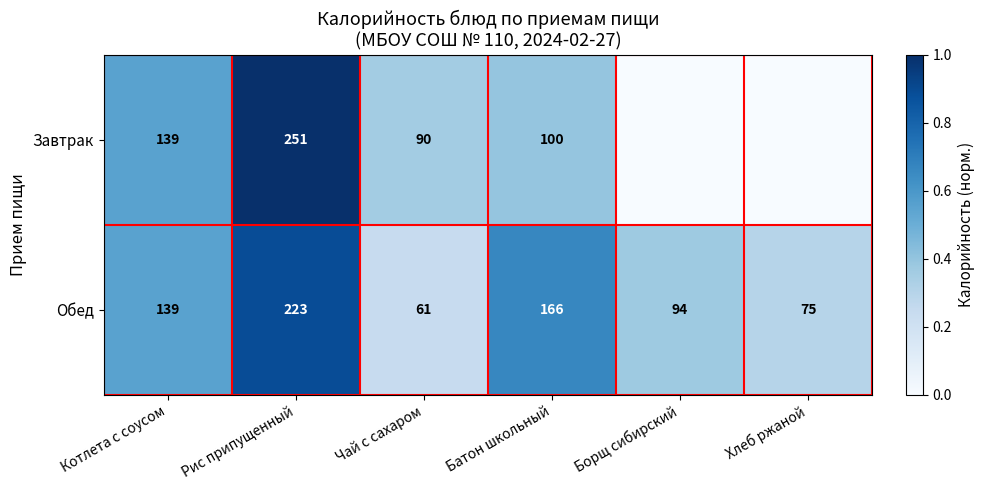

At which category is the sum across all series the highest?

Рис припущенный